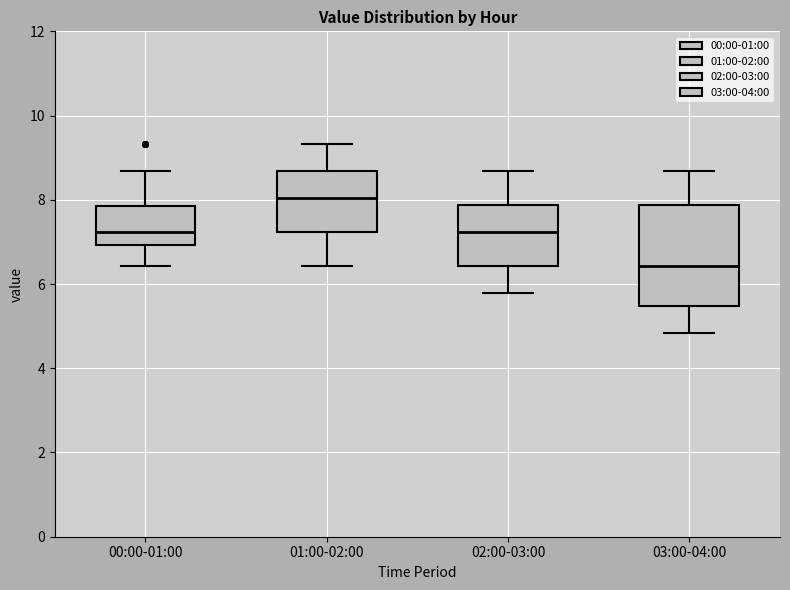

Reading left to right, read every box against the y-axis: the position of its median line, the range the box covers, and the ends of its whiskers. The values are not printed on the chart, so give them approximately, as read against the axis.

00:00-01:00: median 7.2, box 7.0 to 7.8, whiskers 6.4 to 8.6
01:00-02:00: median 8.0, box 7.2 to 8.6, whiskers 6.4 to 9.4
02:00-03:00: median 7.2, box 6.4 to 7.8, whiskers 5.8 to 8.6
03:00-04:00: median 6.4, box 5.4 to 7.8, whiskers 4.8 to 8.6